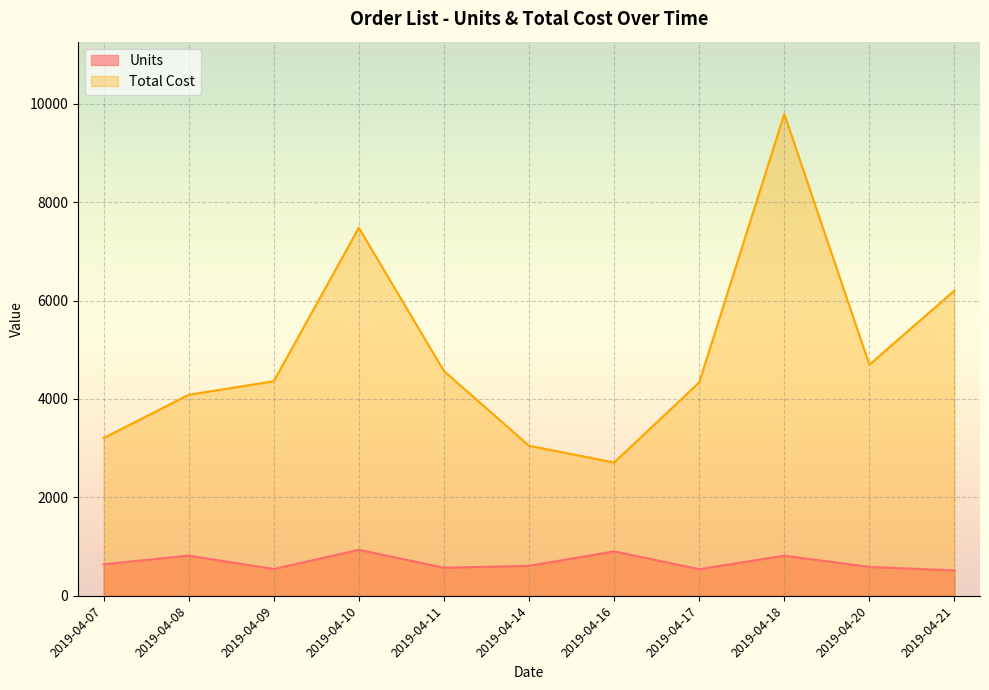

What is the value of the Total Cost point at the 3rd from the left?

4360